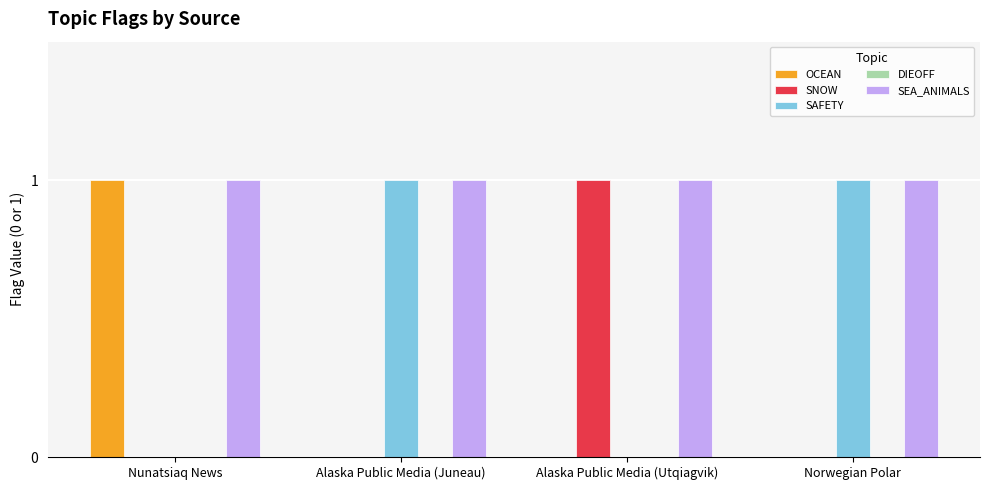

Is the value of SEA_ANIMALS at Alaska Public Media (Utqiagvik) greater than the value of SNOW at Alaska Public Media (Juneau)?

Yes